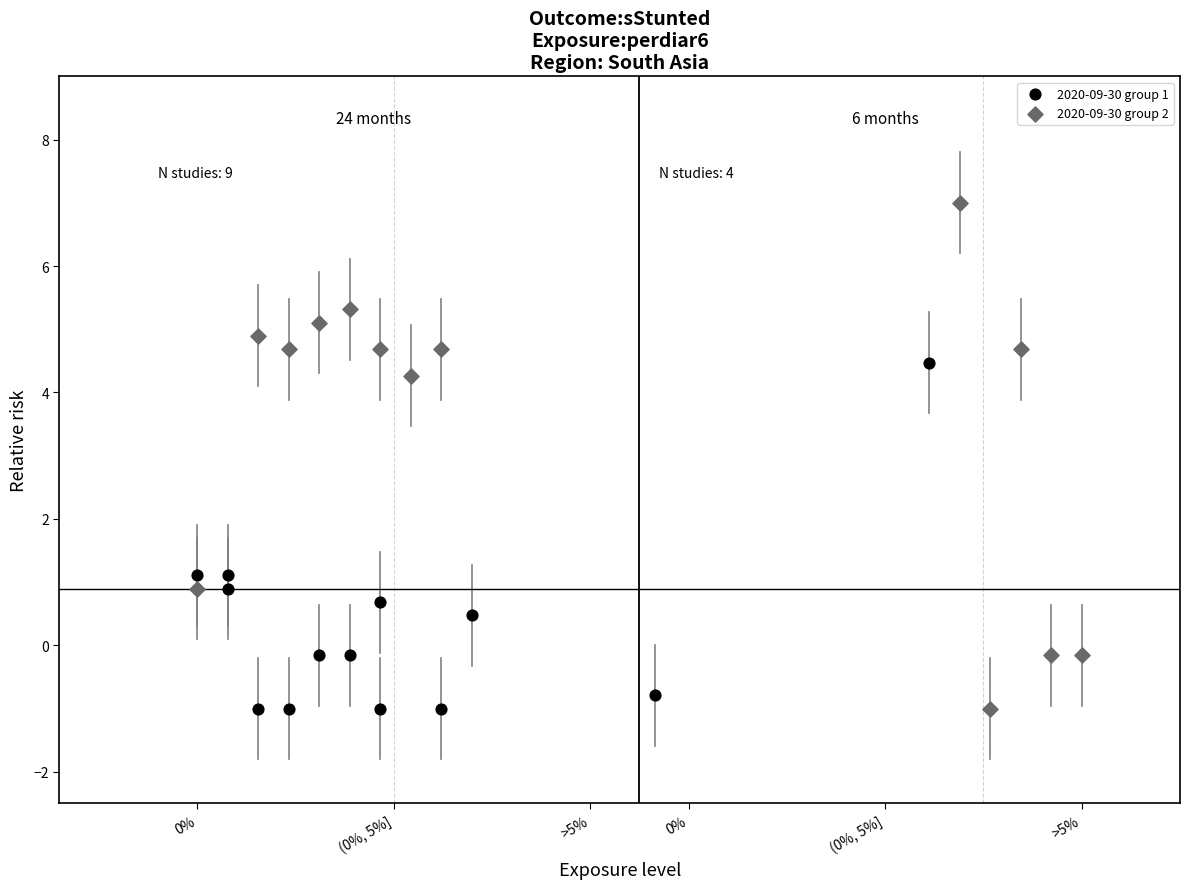

Which series reaches the maximum Y coordinate?

2020-09-30 group 2